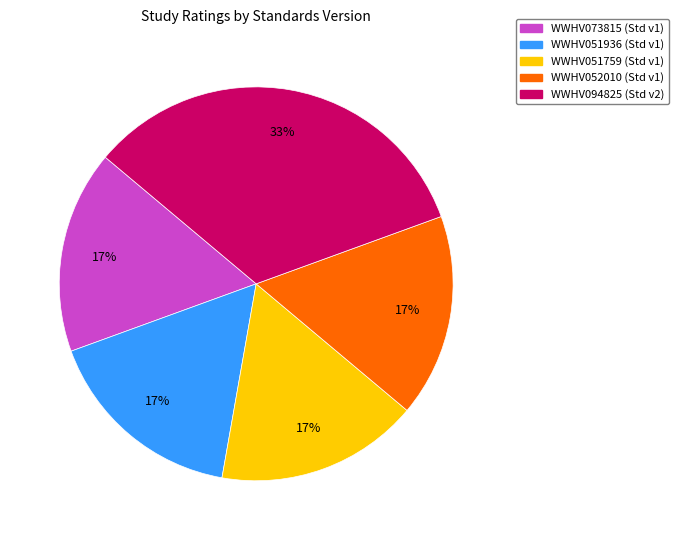

True or false: WWHV073815 accounts for 17% of the total.

True